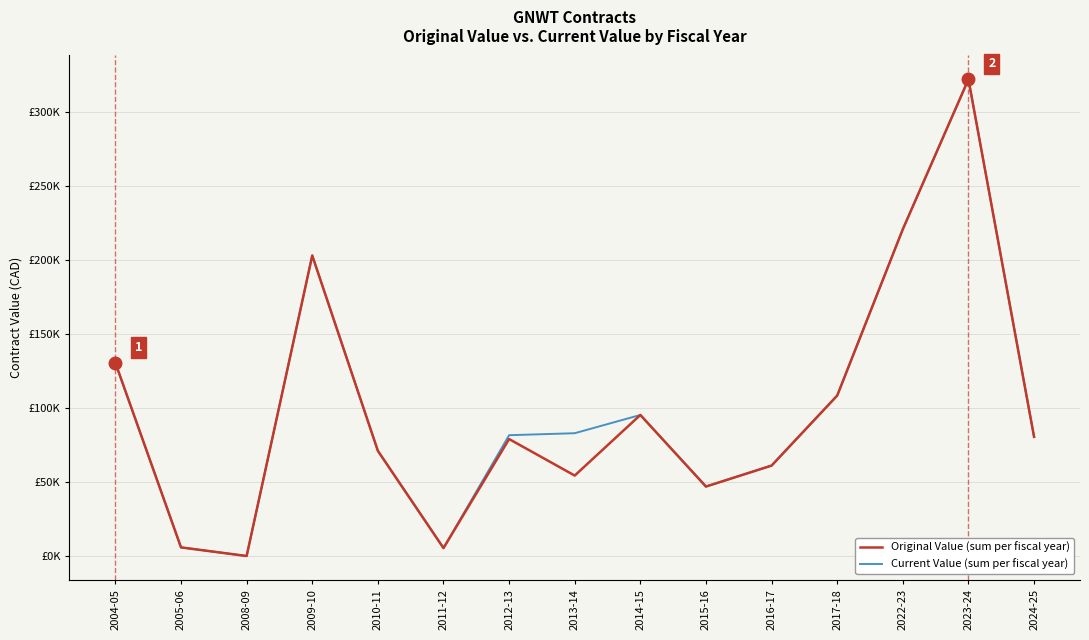

Is this an area chart (filled region under the line)?

No